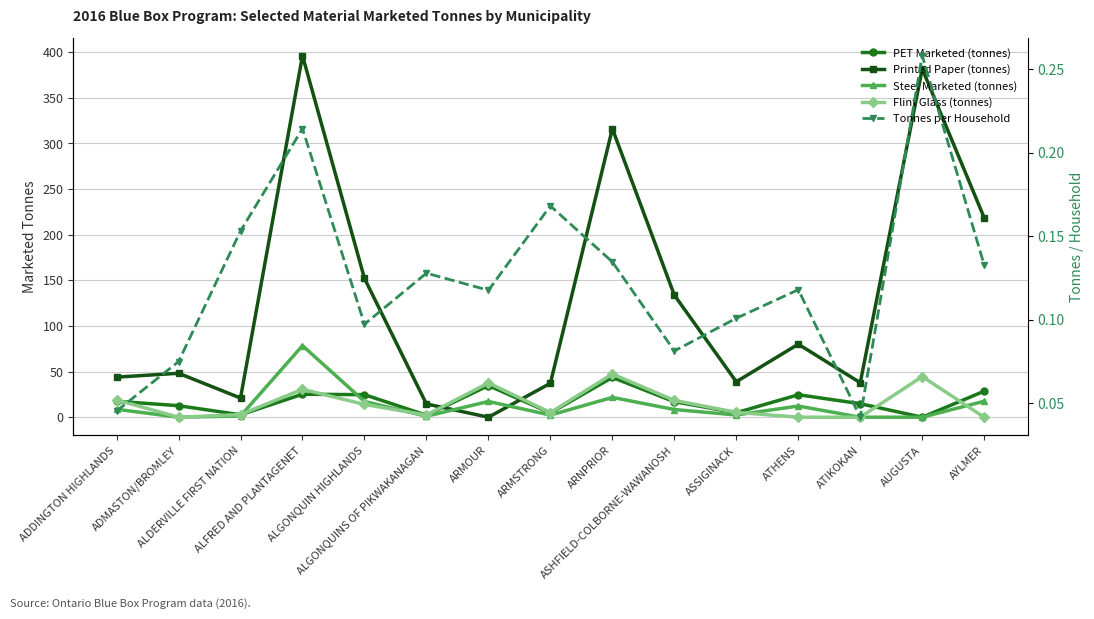

At which label is PET Marketed (tonnes) closest to 21?

ADDINGTON HIGHLANDS